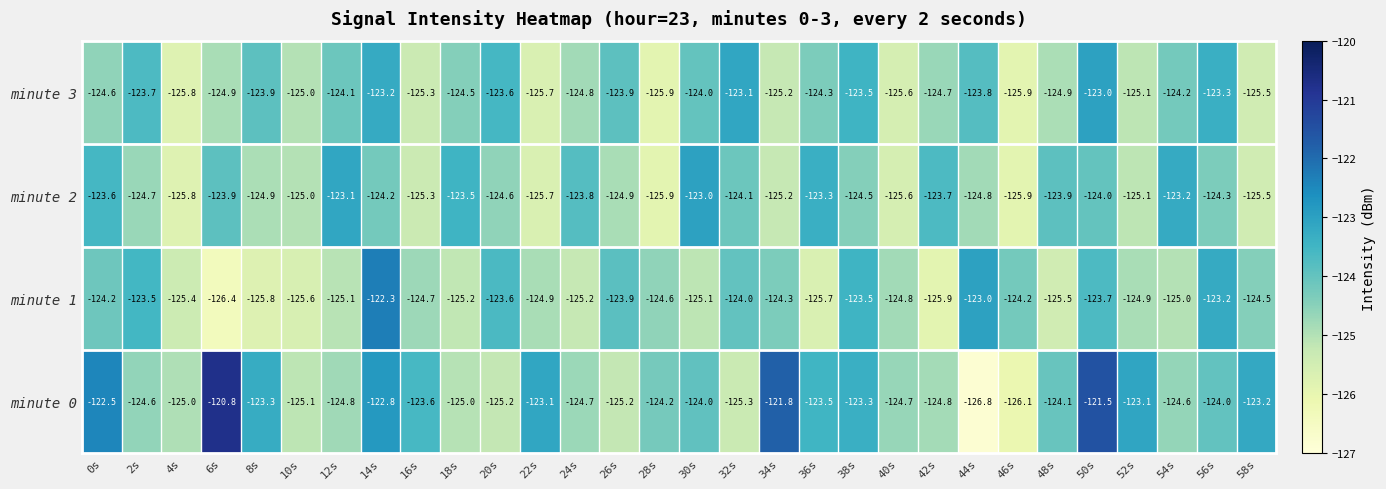

The value of minute 0 at 24s is -124.7. True or false?

True